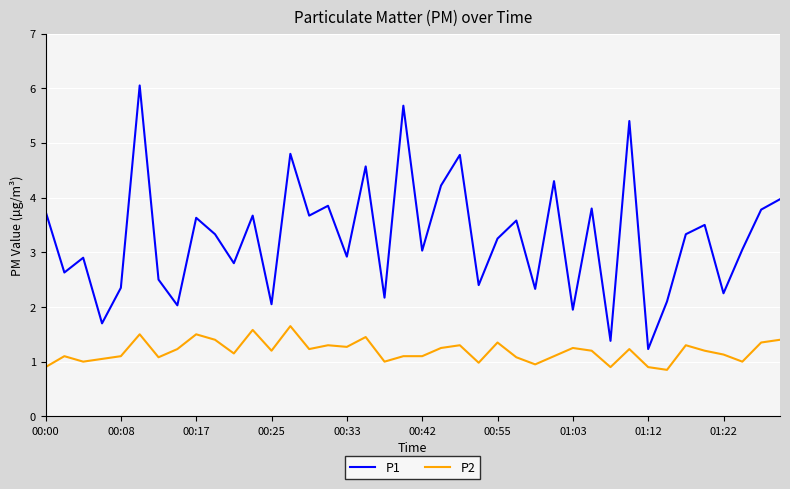

Rank the series by their average value, from lowest to highest.

P2, P1